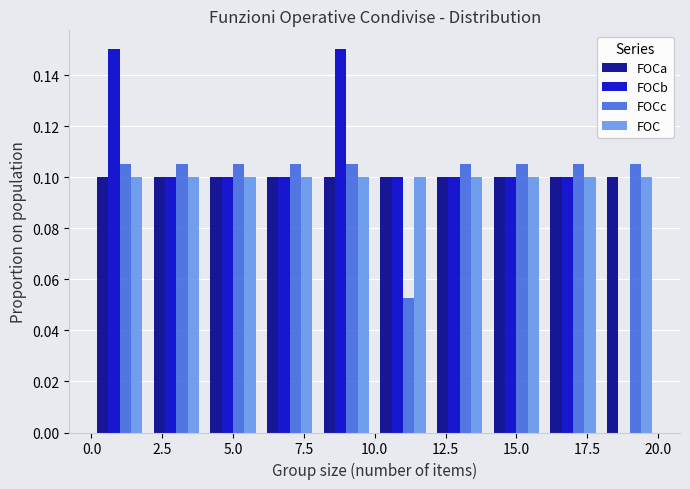

Reading left to right, list every range on the x-axis with the height of the bar of each series over it. The values are not printed on the chart, so give them approximately, as read against the axis.

0 to 2: FOCa=0.100	FOCb=0.150	FOCc=0.106	FOC=0.100
2 to 4: FOCa=0.100	FOCb=0.100	FOCc=0.106	FOC=0.100
4 to 6: FOCa=0.100	FOCb=0.100	FOCc=0.106	FOC=0.100
6 to 8: FOCa=0.100	FOCb=0.100	FOCc=0.106	FOC=0.100
8 to 10: FOCa=0.100	FOCb=0.150	FOCc=0.106	FOC=0.100
10 to 12: FOCa=0.100	FOCb=0.100	FOCc=0.052	FOC=0.100
12 to 14: FOCa=0.100	FOCb=0.100	FOCc=0.106	FOC=0.100
14 to 16: FOCa=0.100	FOCb=0.100	FOCc=0.106	FOC=0.100
16 to 18: FOCa=0.100	FOCb=0.100	FOCc=0.106	FOC=0.100
18 to 20: FOCa=0.100	FOCb=0	FOCc=0.106	FOC=0.100